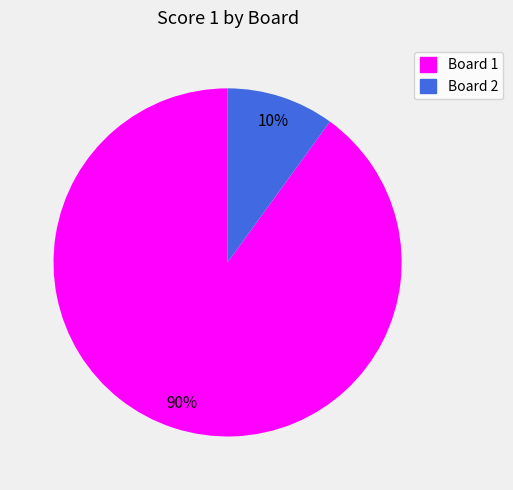

Does Board 2 account for over 50% of the chart?

No